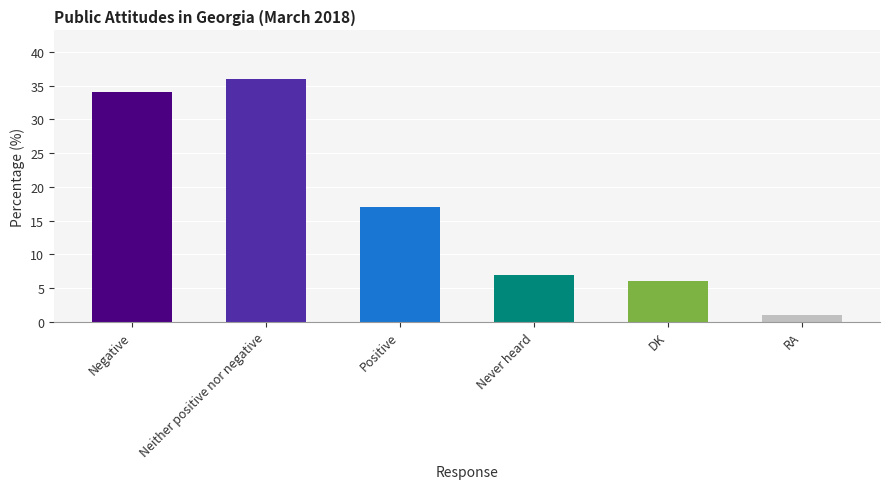

What is the sum of the values at DK and Never heard?

13